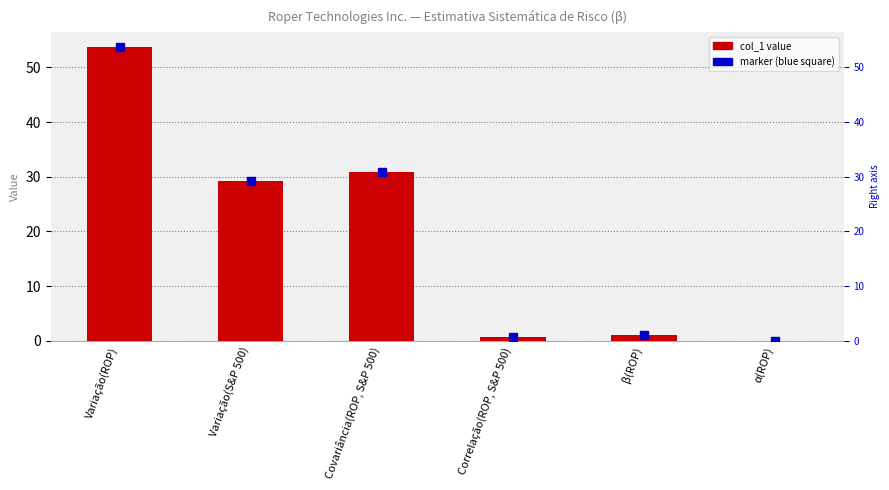

Reading right to left, extract all data points from this chart.

0.0	1.1	0.8	30.8	29.2	53.8